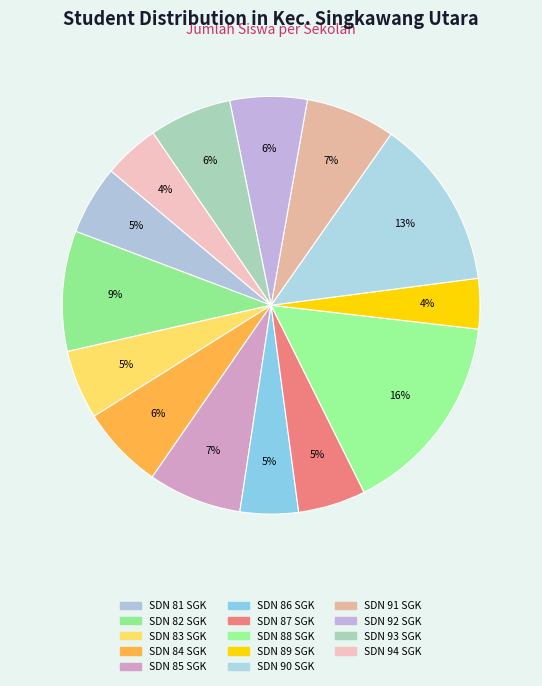

What is the smallest slice in the pie chart?

SDN 89 SINGKAWANG